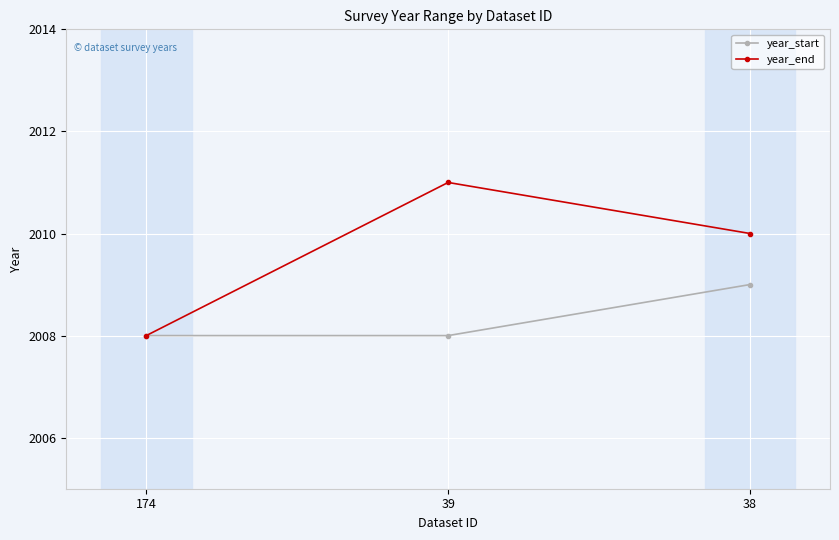

Rank the categories by year_end value from highest to lowest.

39, 38, 174